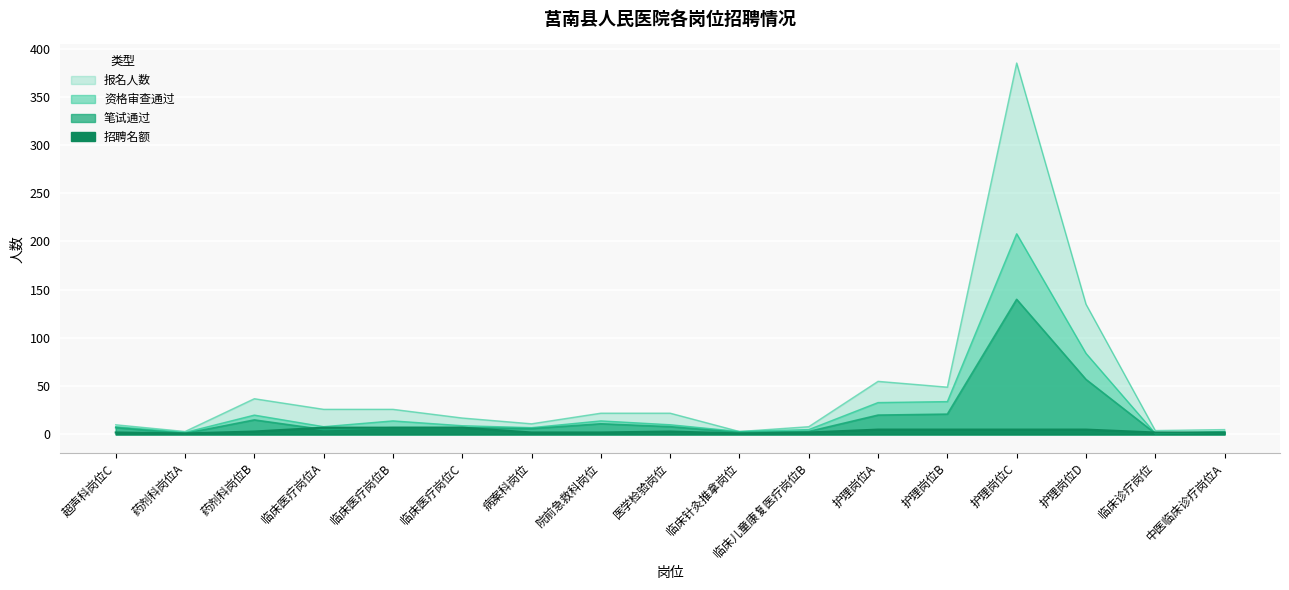

Where is 报名人数 nearest to the value 194?

护理岗位D